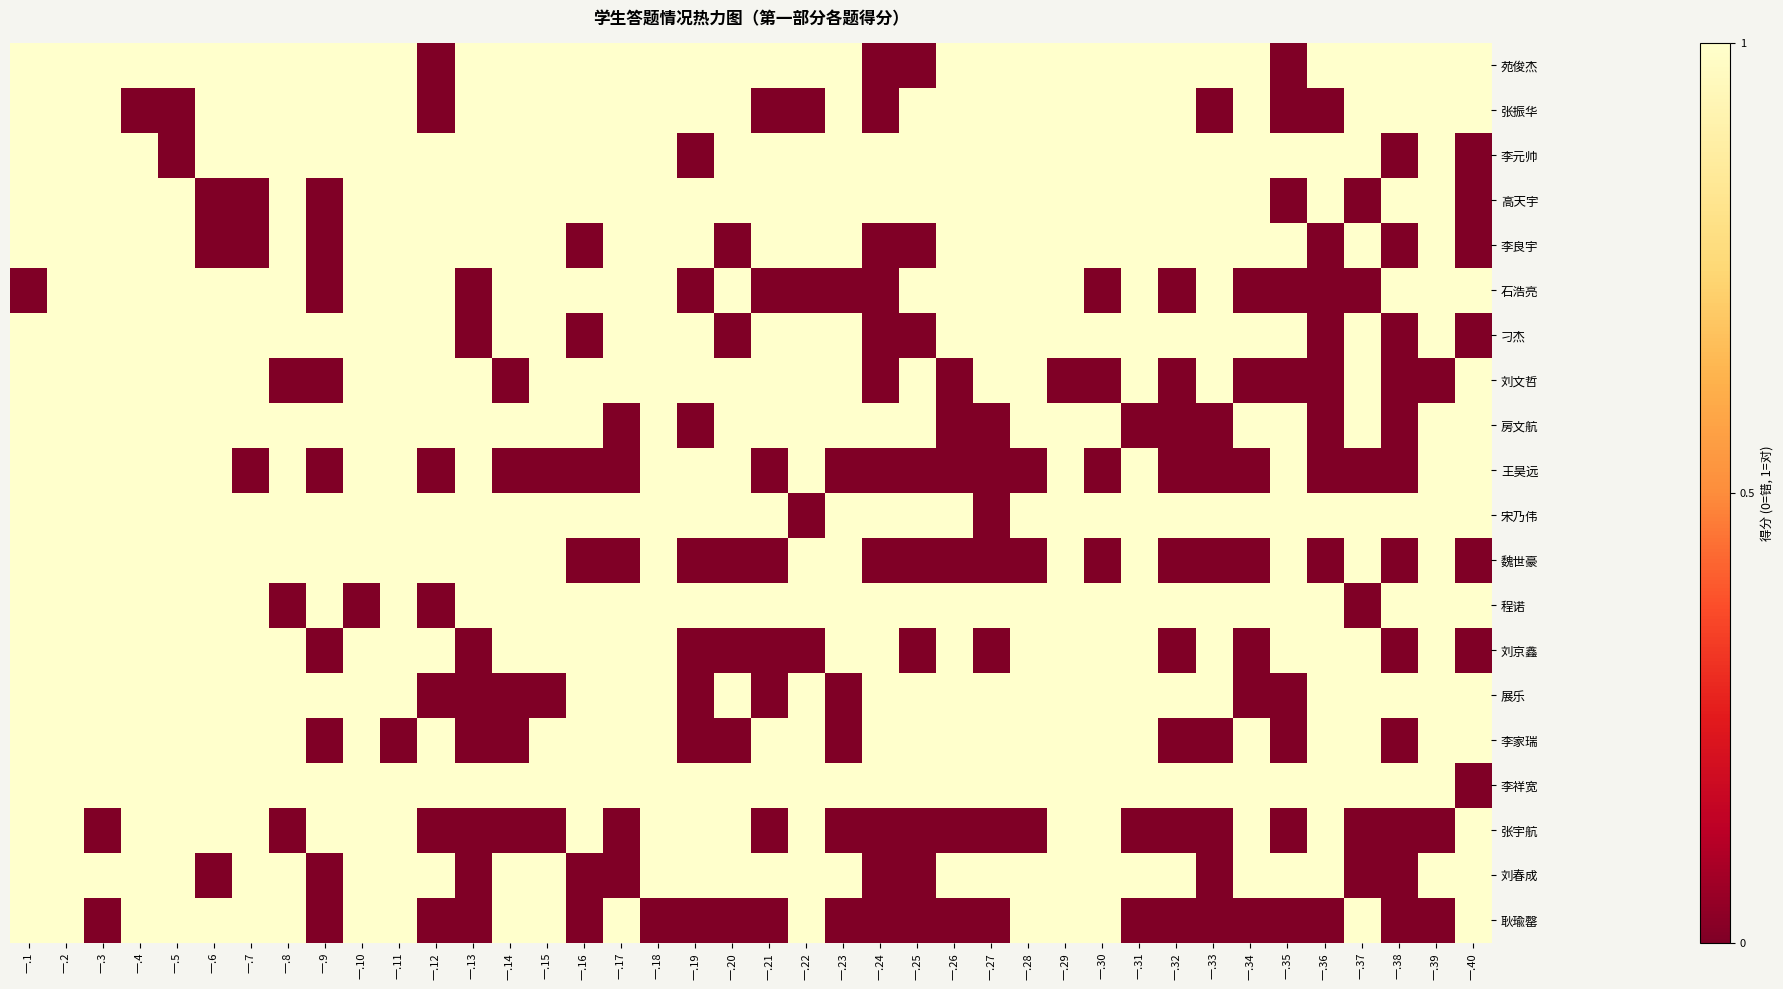

At how many categories does at least one series exceed 0?

40